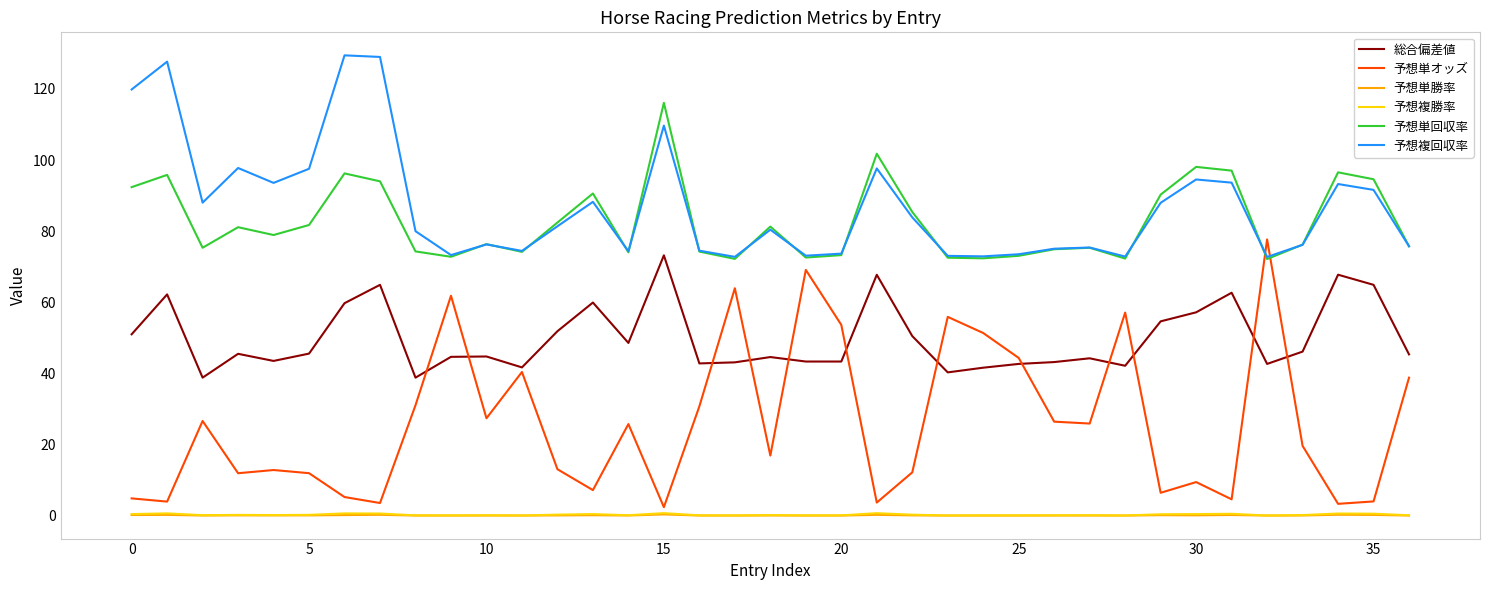

What is the maximum value shown in the chart?

129.4